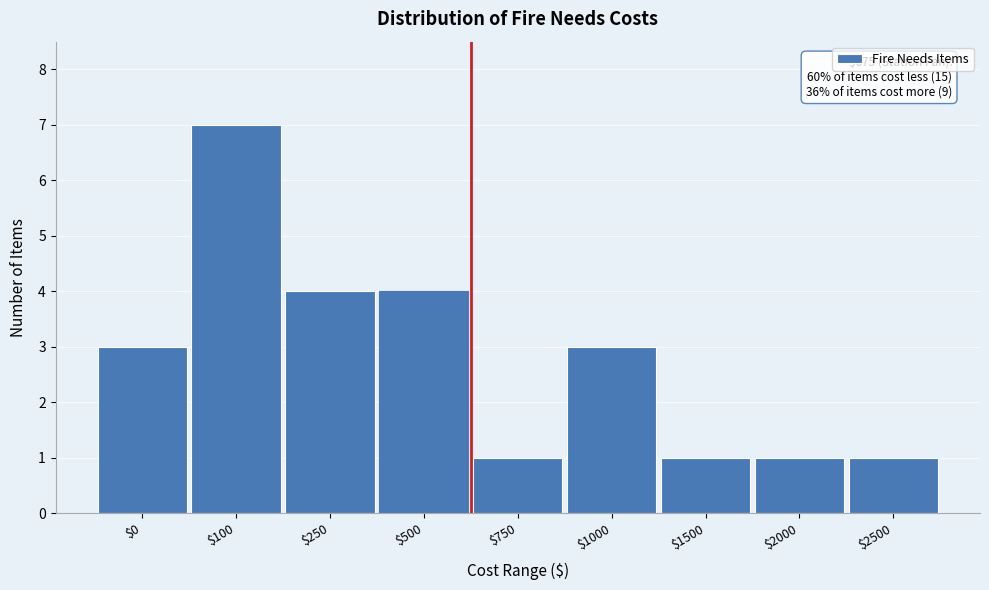

Reading left to right, what are all the values shown in this chart?

3	7	4	4	1	3	1	1	1